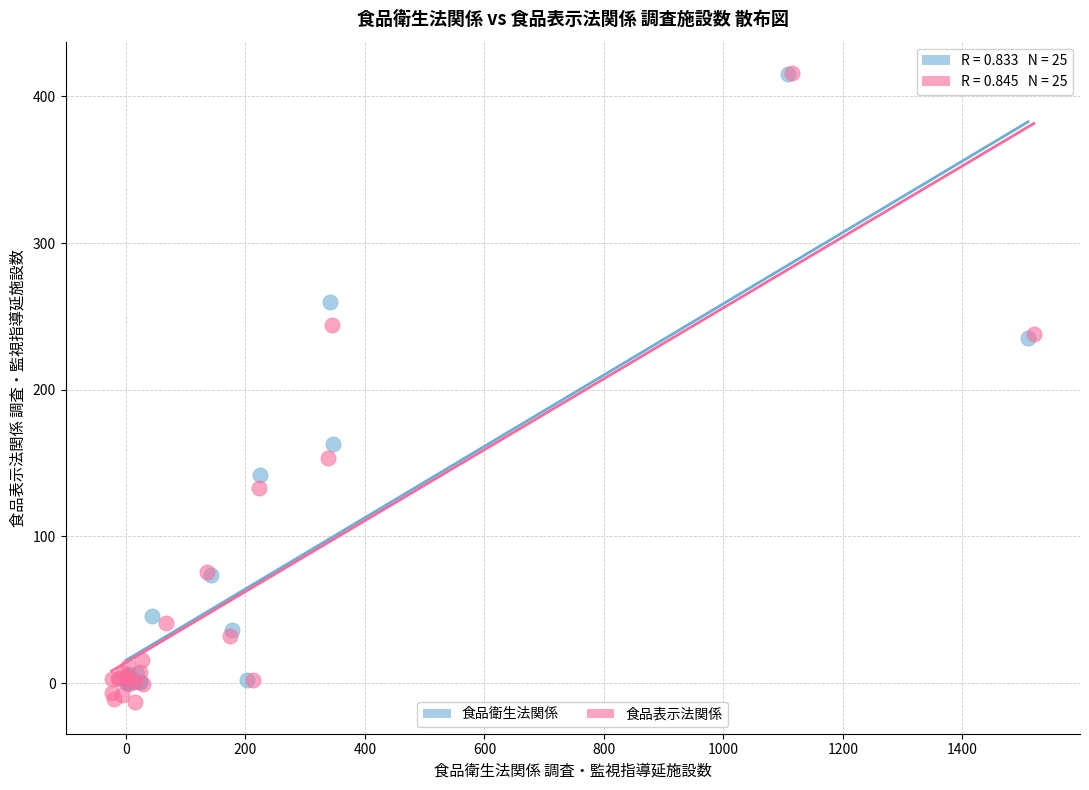

What are all the series names shown in the legend?

食品衛生法関係, 食品表示法関係